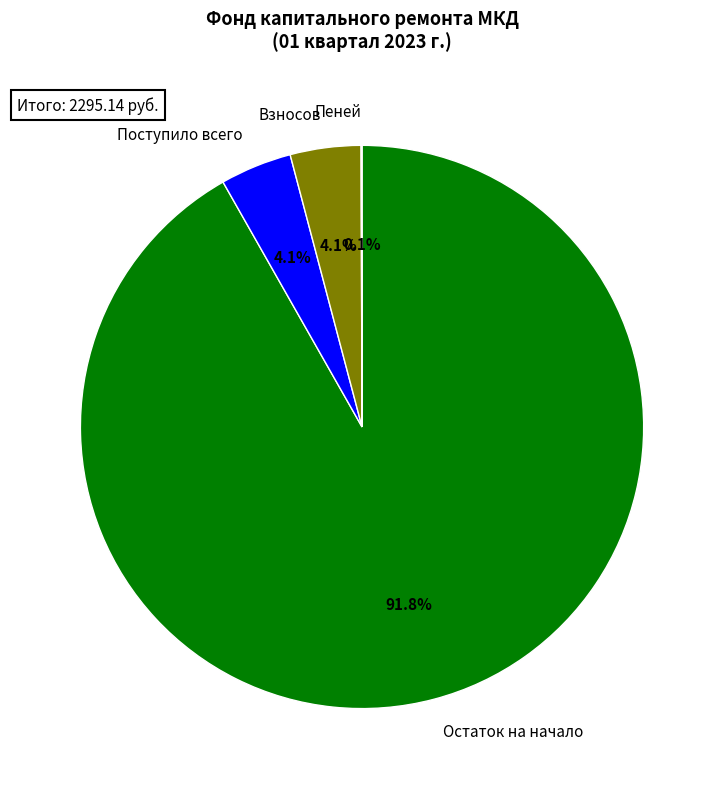

To the nearest percent, what is the combined percentage of Поступило всего and Взносов?

8%